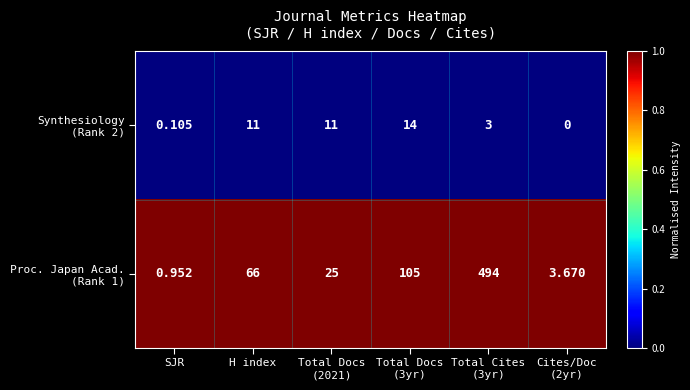

How many distinct data groups are displayed?

2